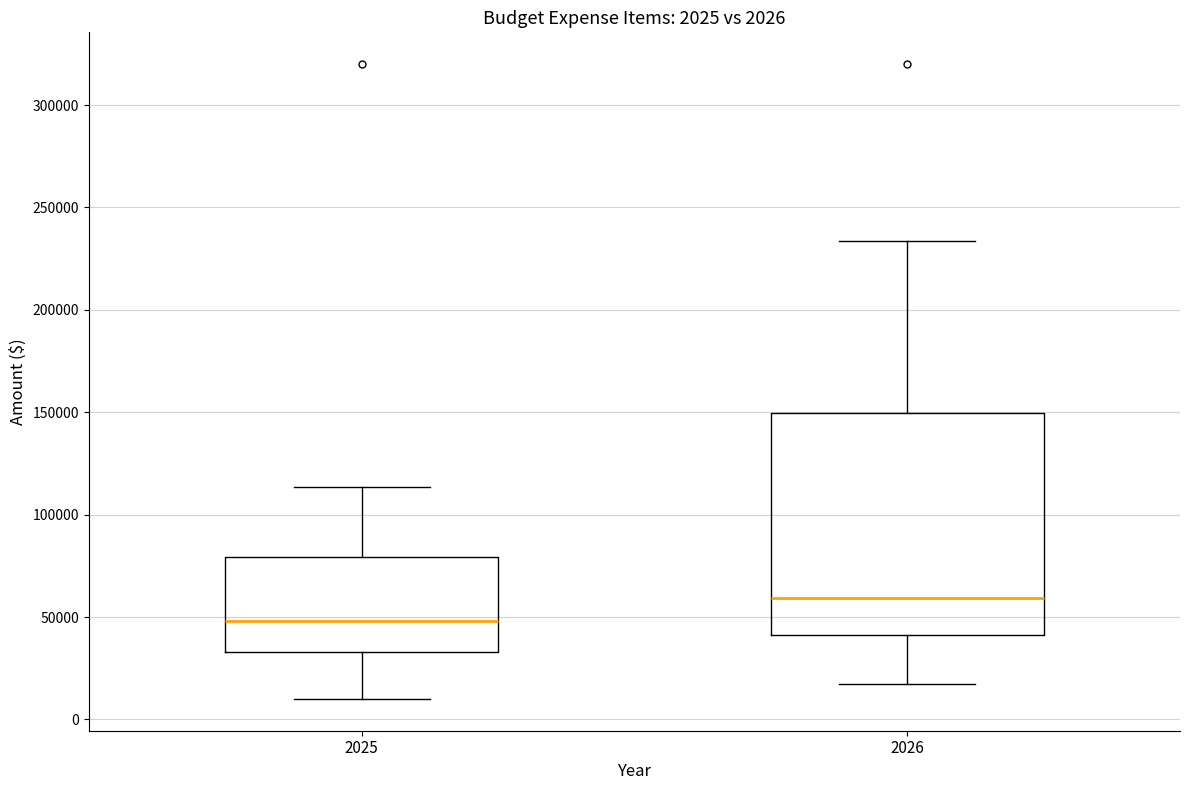

Comparing the boxes themselves (not the whiskers), which one is the tallest?

2026